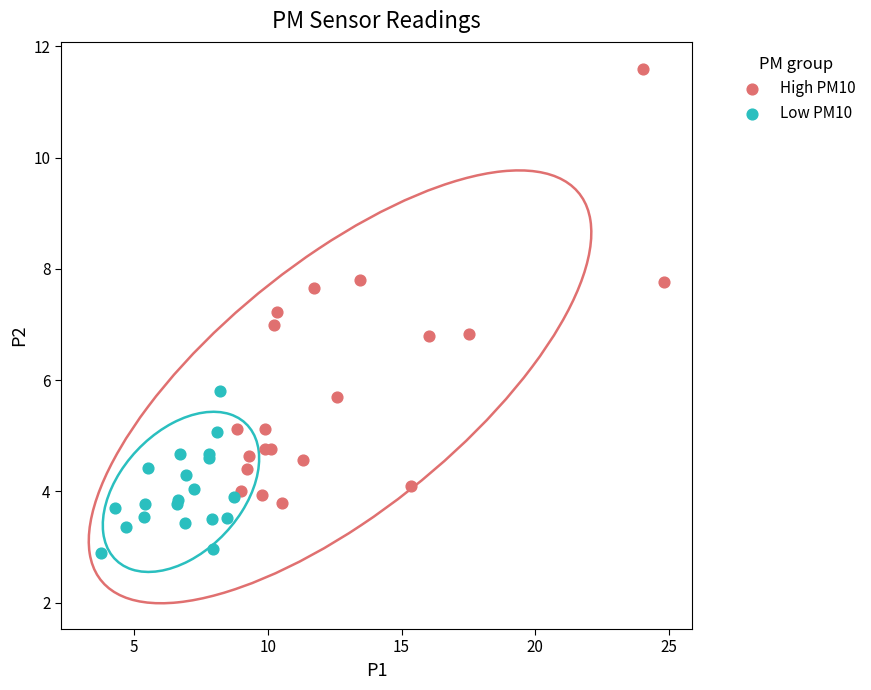

Which series contains the highest Y value?

High PM10